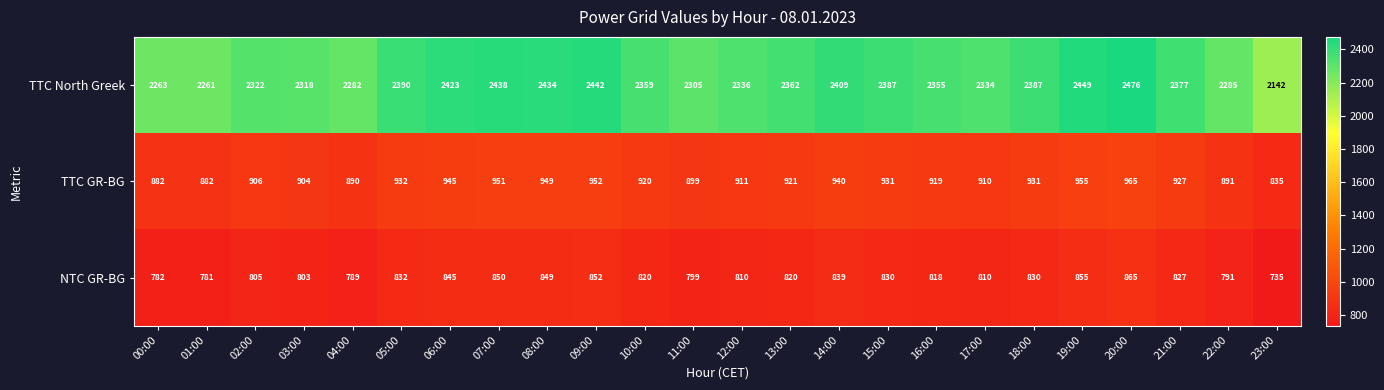

How many categories are shown in the chart?

24